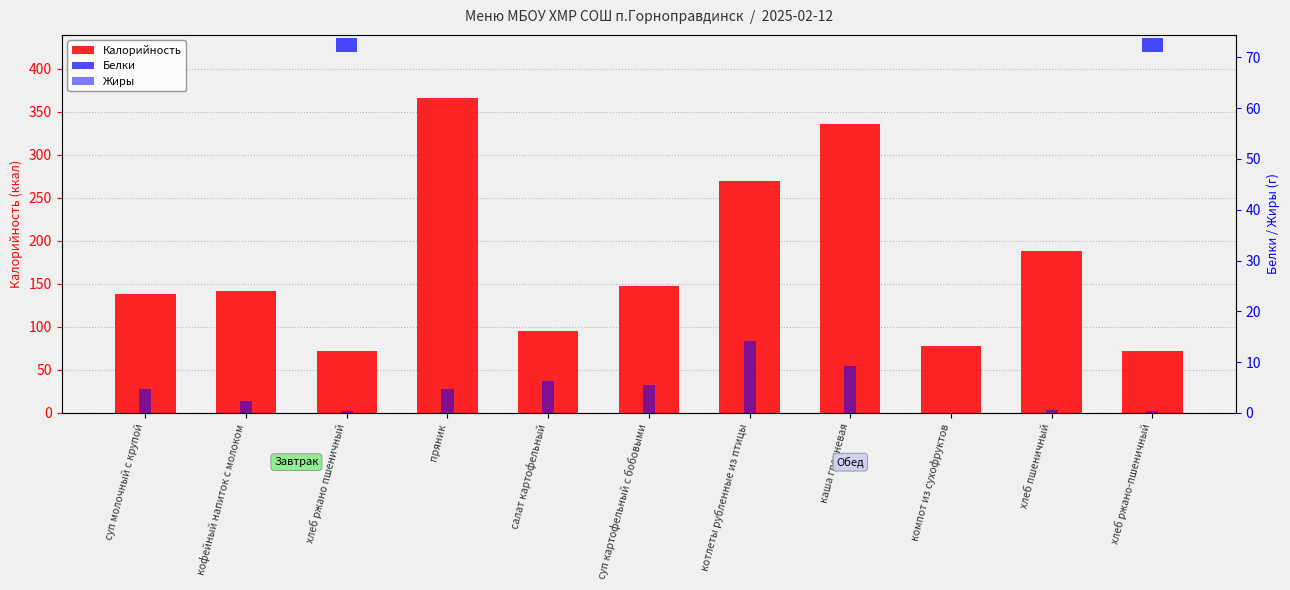

Reading left to right, transcribe all the data shown in this chart.

Калорийность: 138.3	142.2	72.4	366.0	94.9	147.1	270.0	335.7	77.4	188.0	72.4
Белки: 4.6	3.3	2.6	0.0	1.8	5.4	18.6	11.4	0.0	6.1	2.6
Жиры: 4.8	2.4	0.5	4.7	6.2	5.5	14.2	9.2	0.0	0.6	0.5